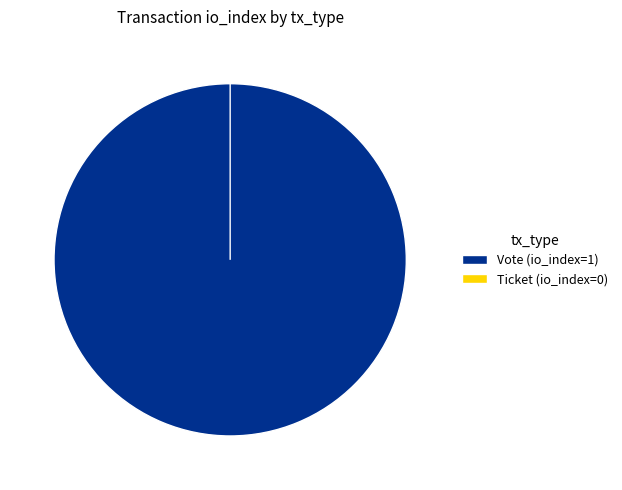

Which category has the biggest portion of the pie?

Vote